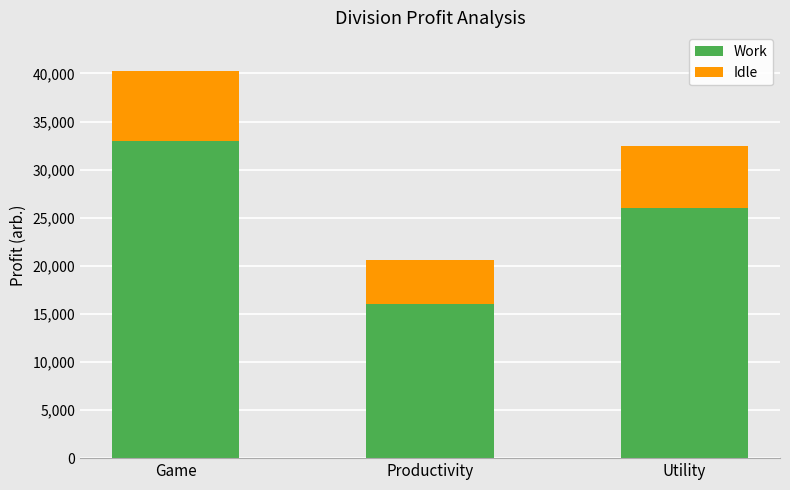

Reading left to right, transcribe the values for Work.

Game=33000	Productivity=16000	Utility=26000